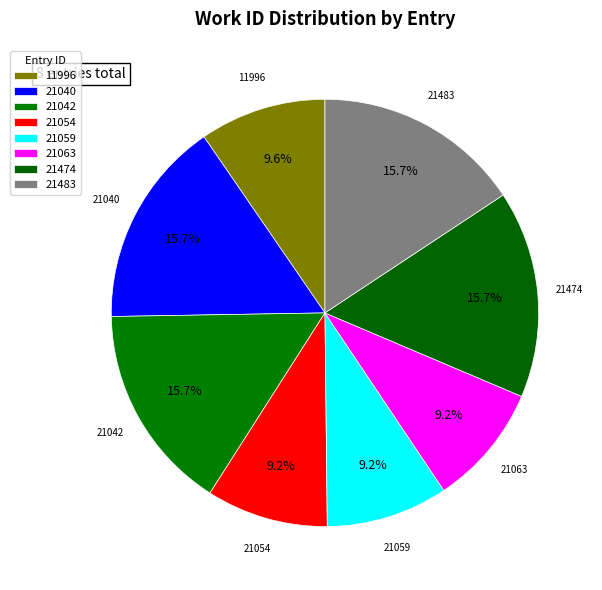

Is it true that 21054 is 9% of the pie?

True